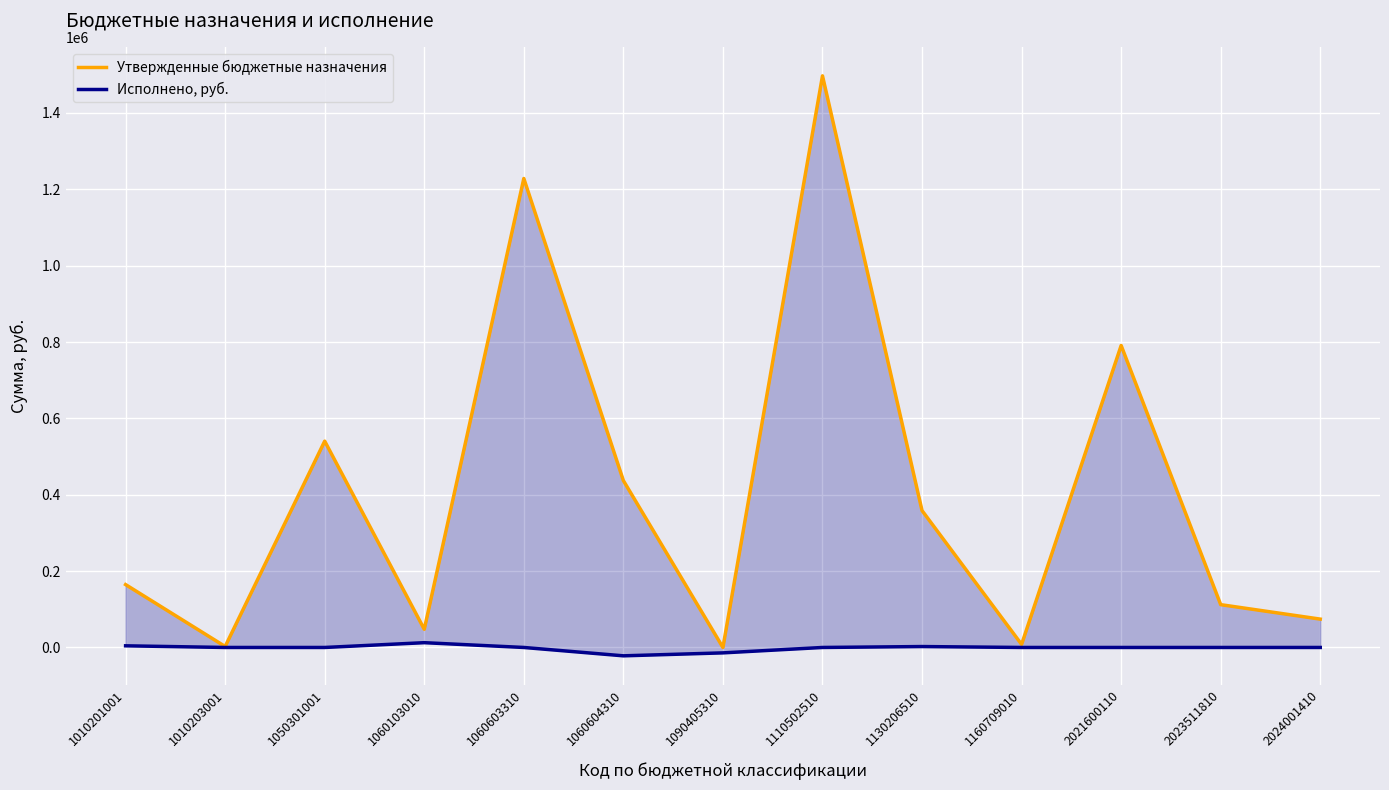

True or false: Утвержденные бюджетные назначения and Исполнено, руб. intersect in this chart.

False